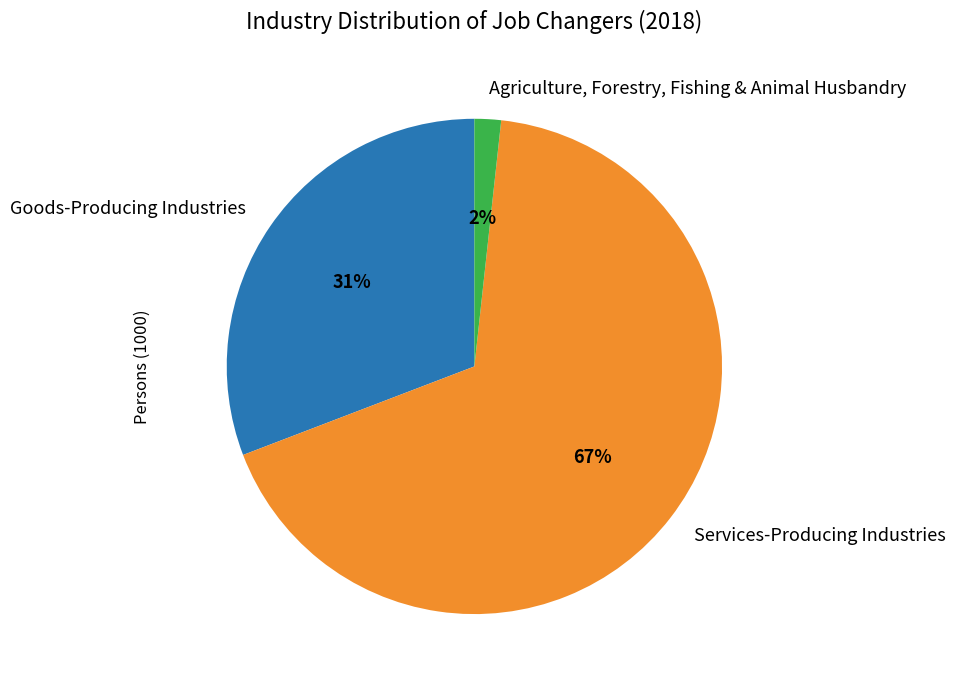

True or false: Services-Producing Industries accounts for 67% of the total.

True